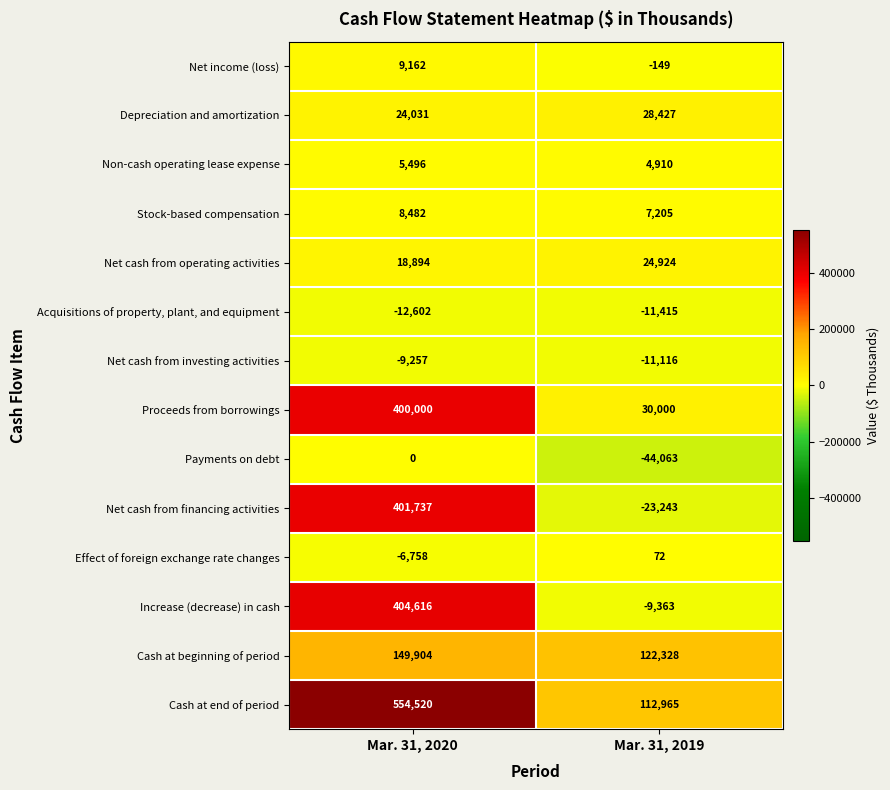

Which label corresponds to the largest value in the chart?

Mar. 31, 2020